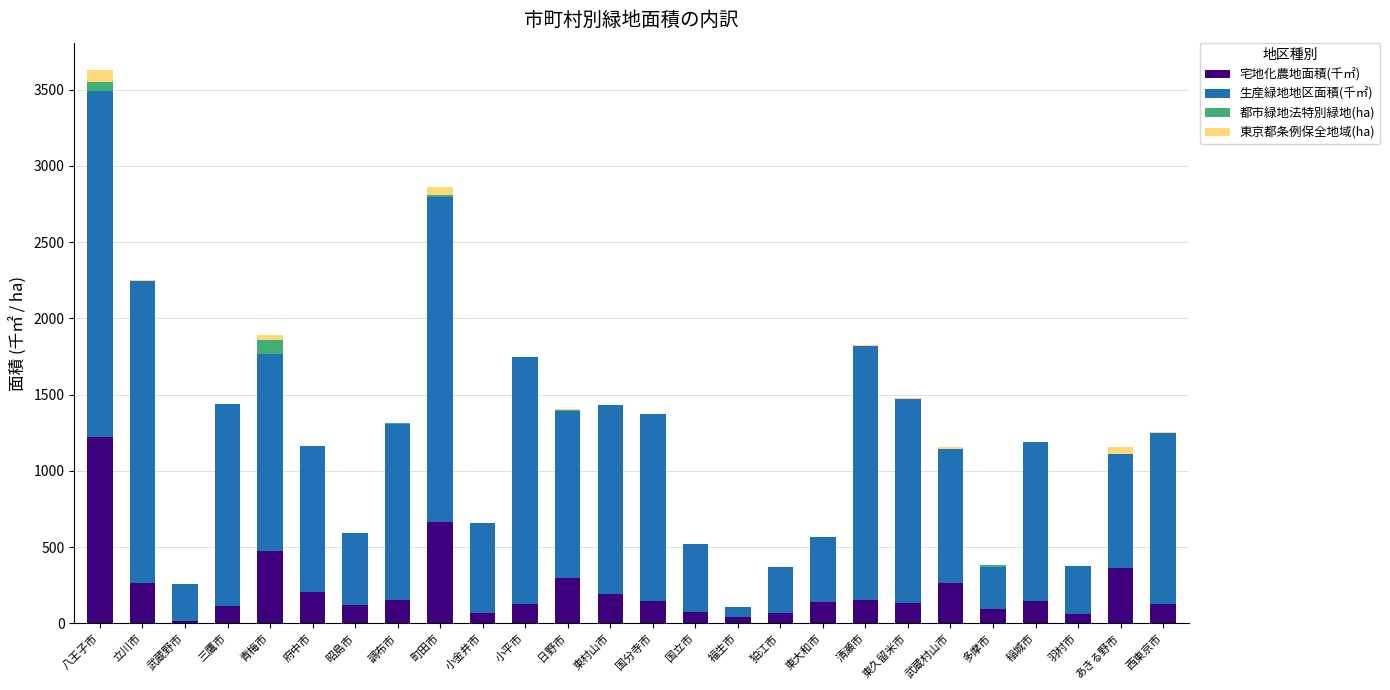

At which label does 宅地化農地面積(千㎡) reach its peak?

八王子市